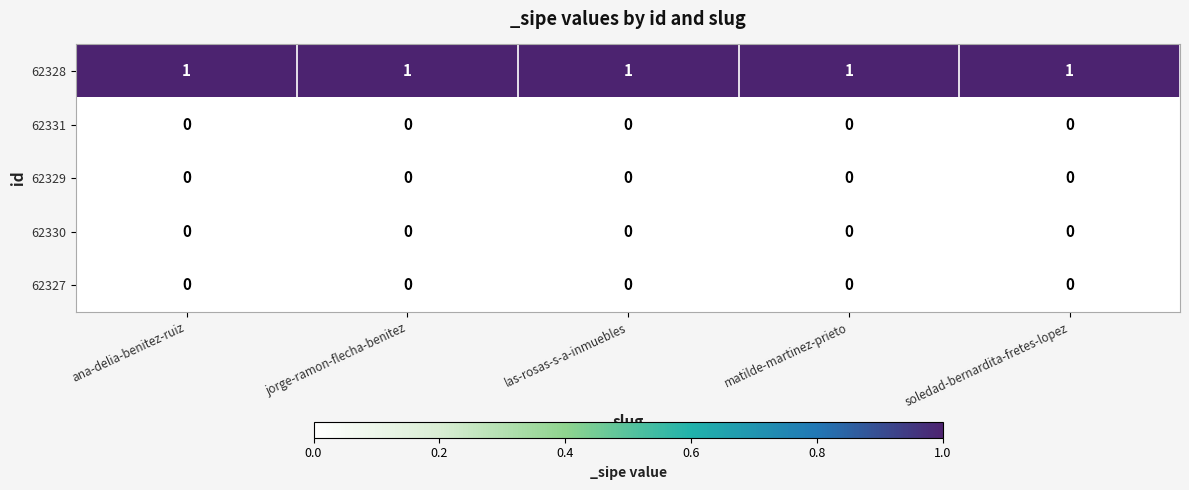

How many series are shown in this chart?

5